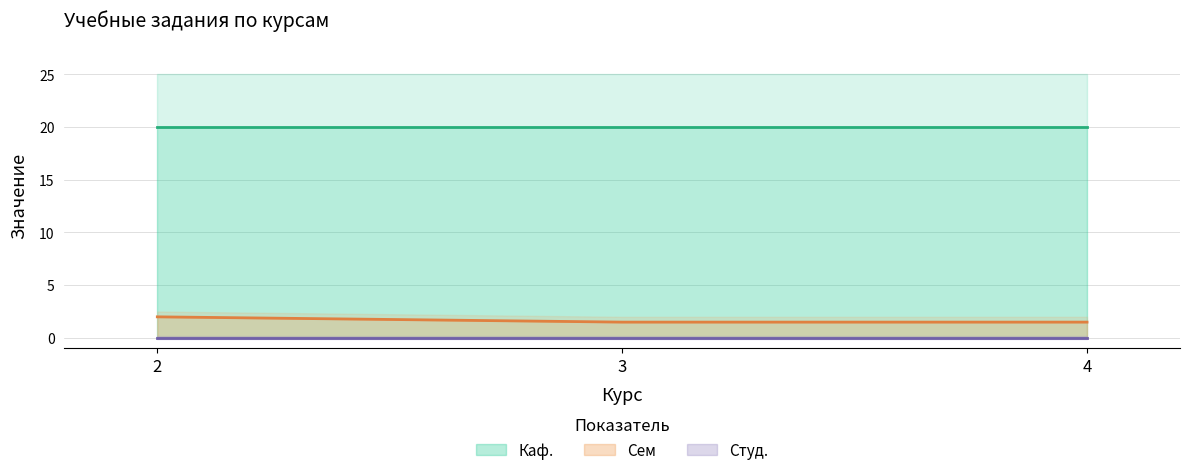

Is it true that Сем equals 2.0 at 2?

True